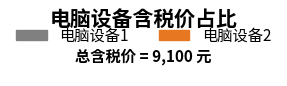

To the nearest percent, what is the combined percentage of 电脑设备1 and 电脑设备2?

100%